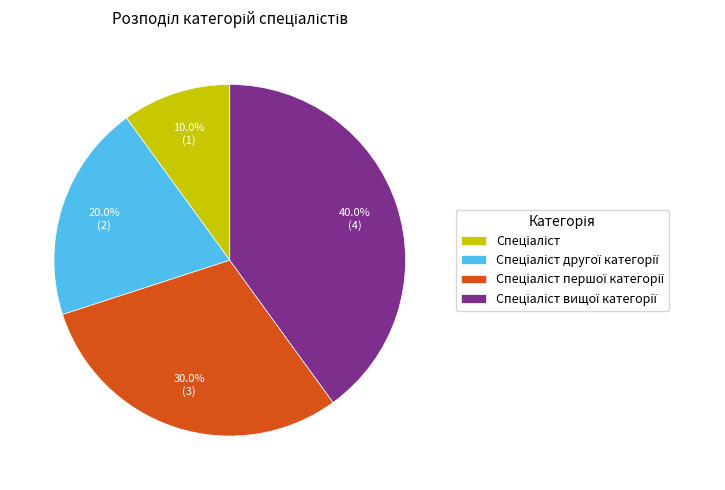

Is there any slice that represents more than half of the pie?

No